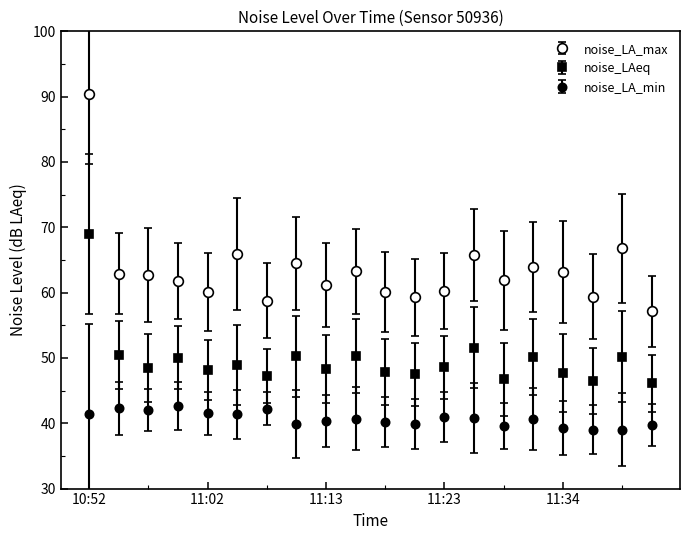

How many lines are shown in the chart?

3